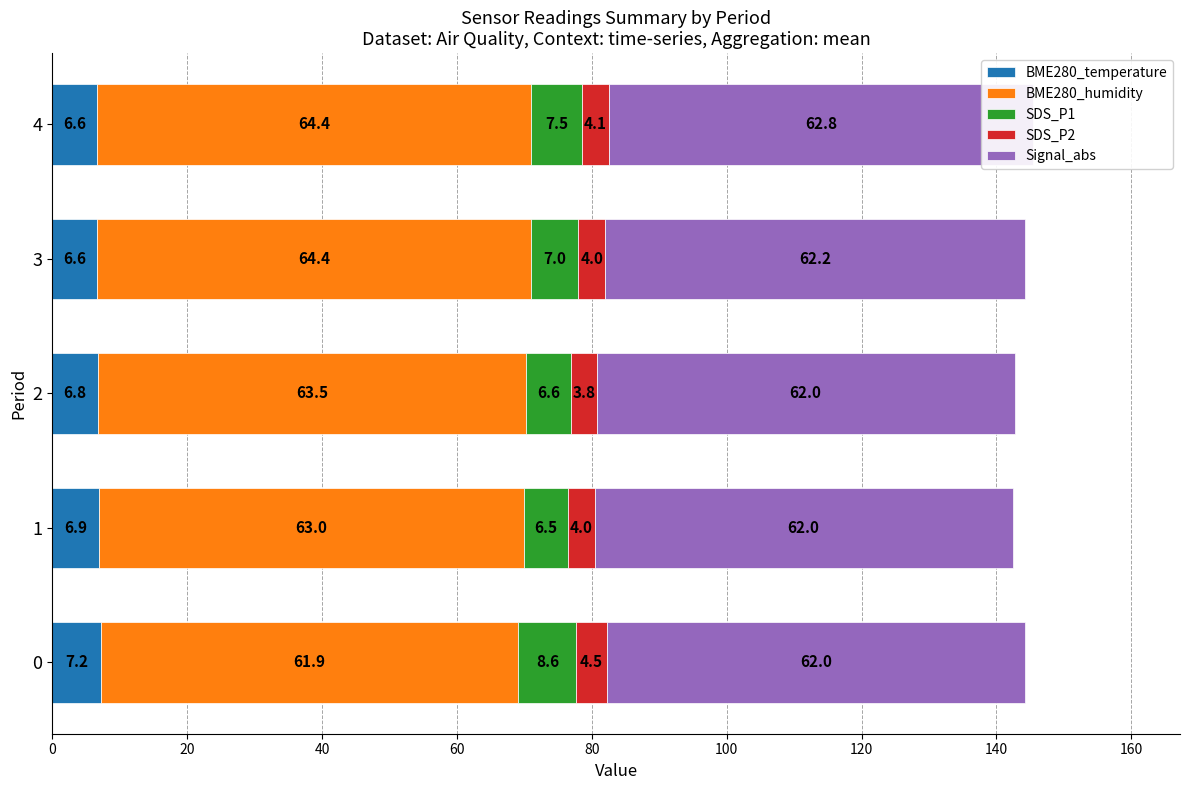

Rank the series by their maximum value, from highest to lowest.

BME280_humidity, Signal_abs, SDS_P1, BME280_temperature, SDS_P2